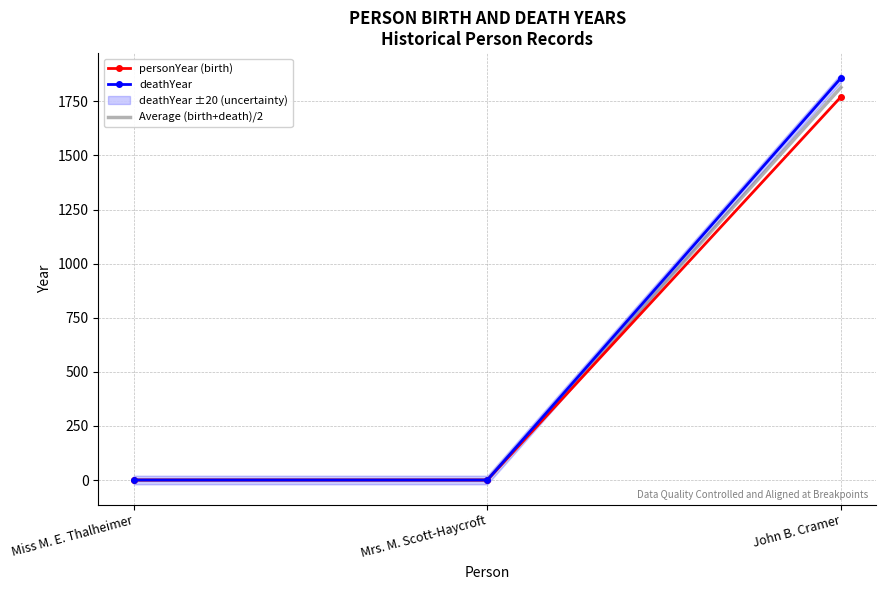

What is the label of the 2nd point from the right?

Mrs. M. Scott-Haycroft